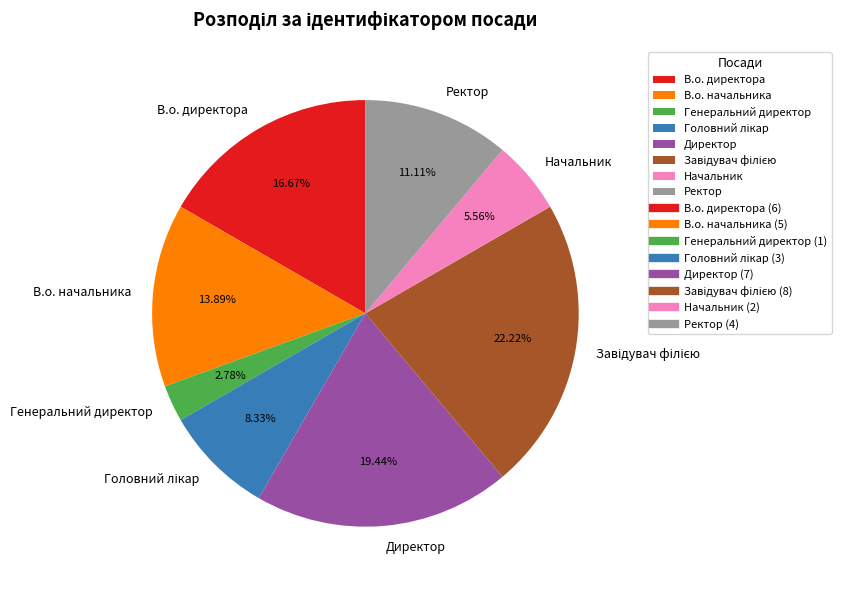

How many slices are in this pie chart?

8